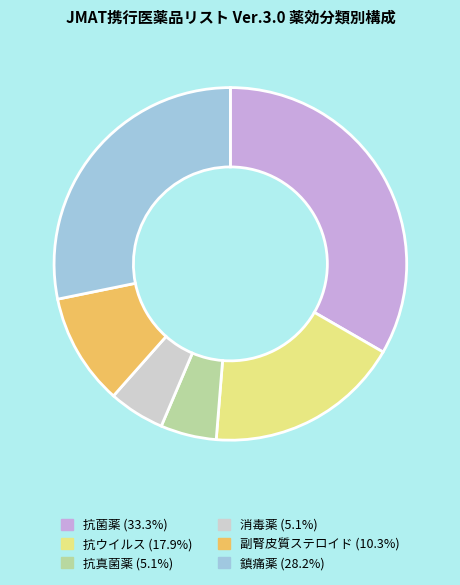

Which slice is the largest?

抗菌薬